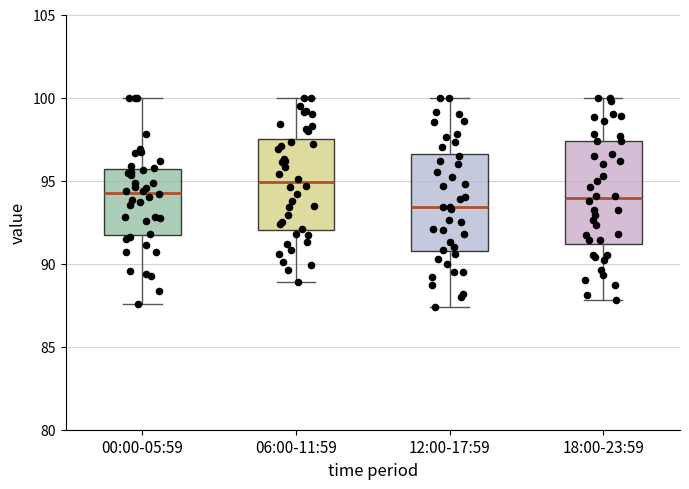

Reading left to right, transcribe this box plot: for each box, give where its median line is, the range the box spans, and where its two whiskers end, as read against the y-axis. The values are not printed on the chart, so give them approximately, as read against the axis.

00:00-05:59: median 94.5, box 91.5 to 95.5, whiskers 87.5 to 100.0
06:00-11:59: median 95.0, box 92.0 to 97.5, whiskers 89.0 to 100.0
12:00-17:59: median 93.5, box 91.0 to 96.5, whiskers 87.5 to 100.0
18:00-23:59: median 94.0, box 91.0 to 97.5, whiskers 88.0 to 100.0